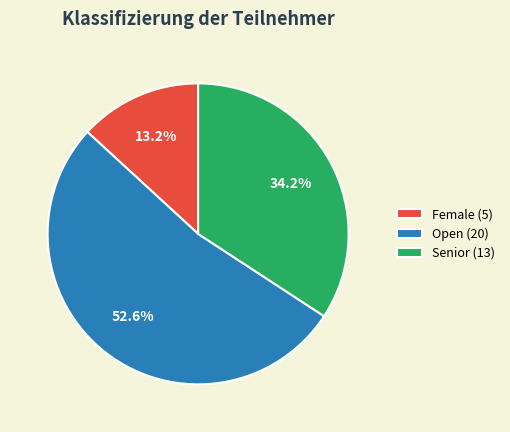

To the nearest percent, what portion does Open represent?

53%